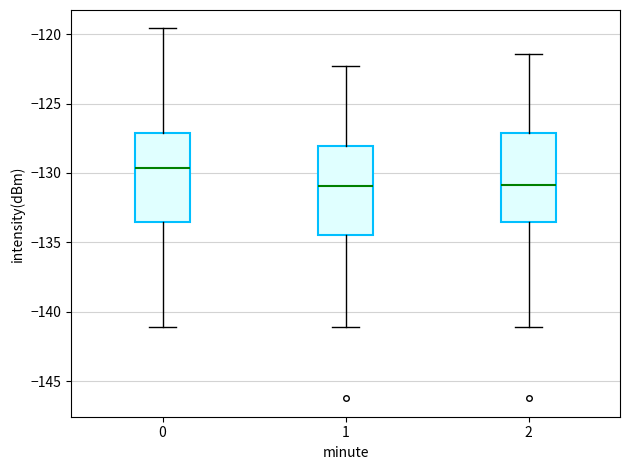

Which box's median line is the highest?

0